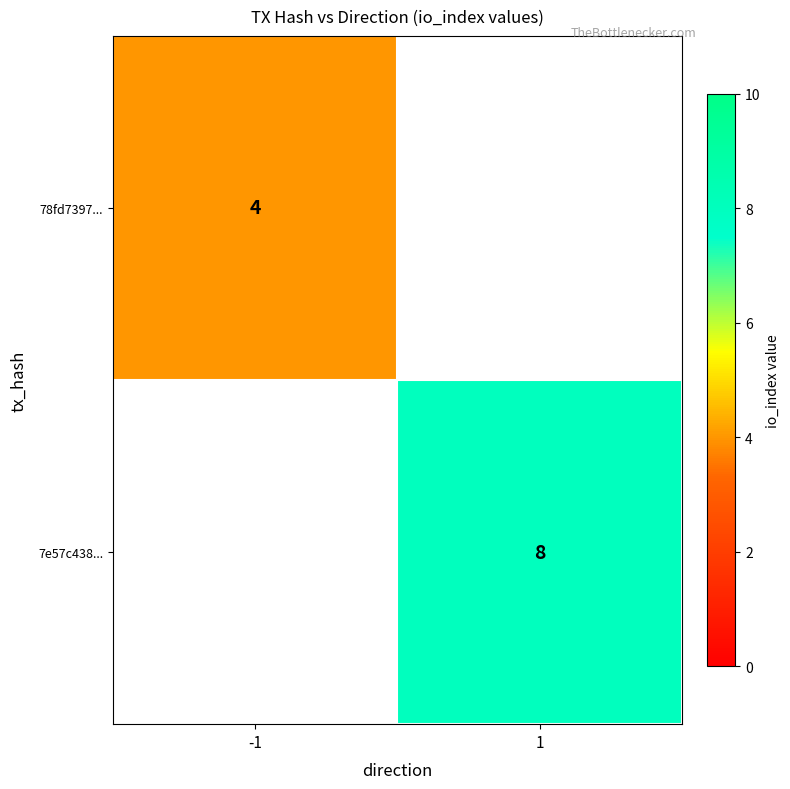

What is the greatest value displayed?

8.0